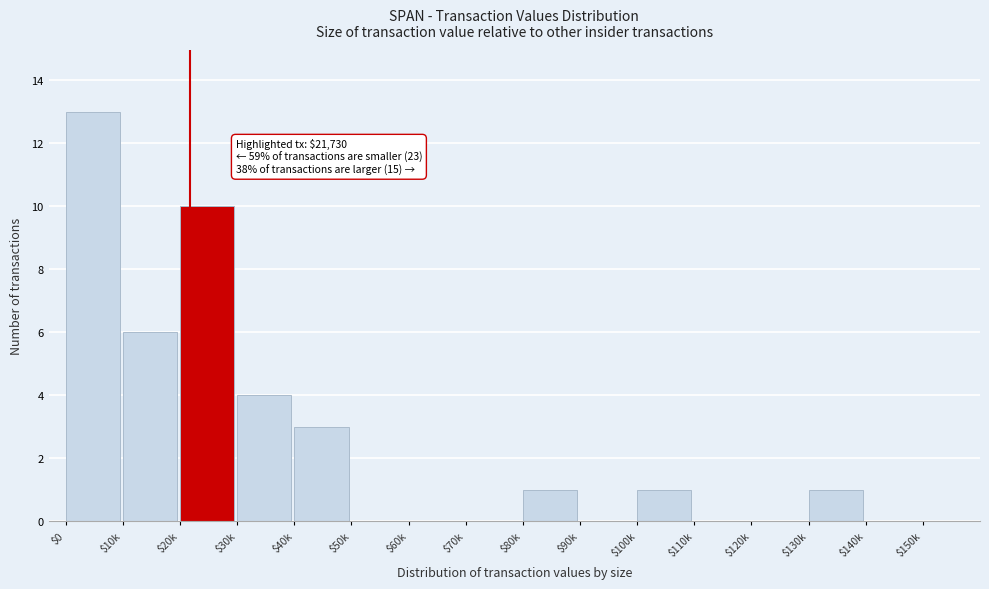

What is the maximum value shown in the chart?

13